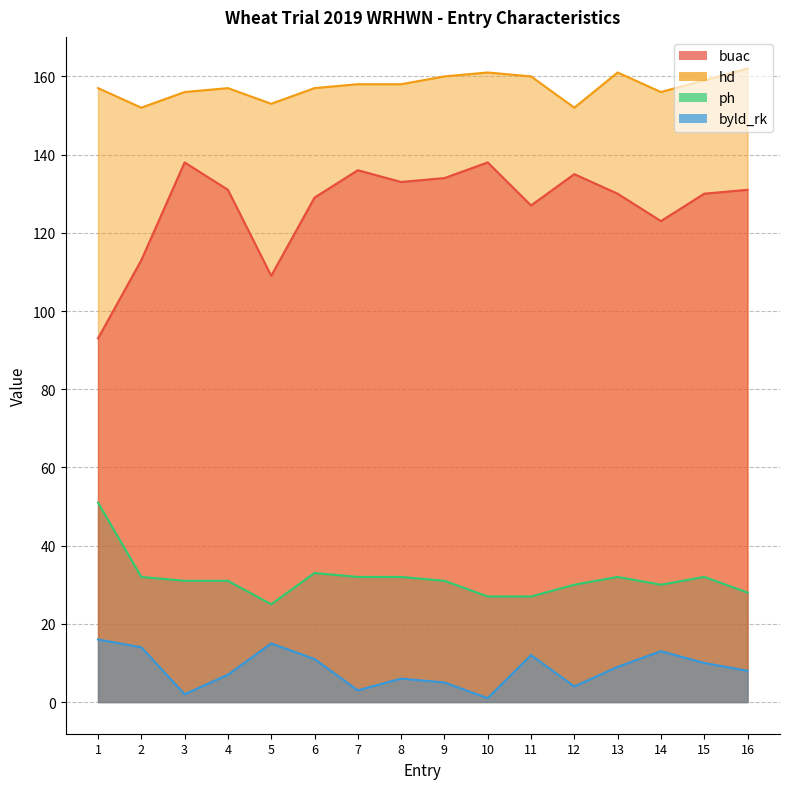

How many interior local valleys does the hd series have?

4